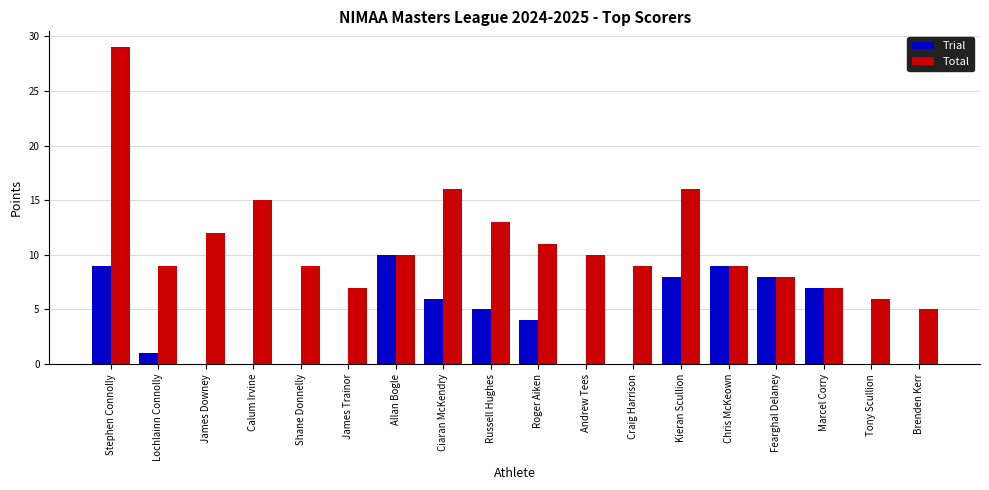

Which series has the largest total across all categories?

Total